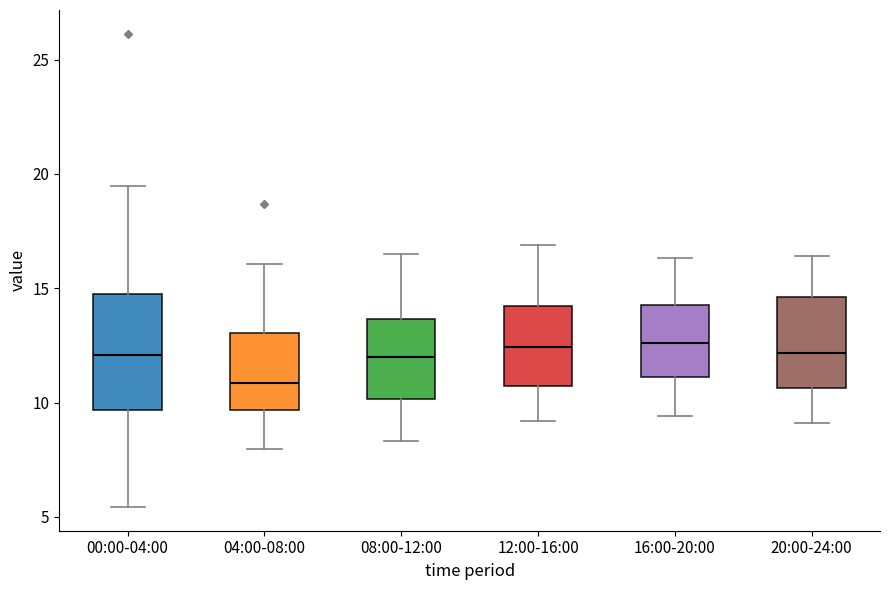

Reading left to right, transcribe this box plot: for each box, give where its median line is, the range the box spans, and where its two whiskers end, as read against the y-axis. The values are not printed on the chart, so give them approximately, as read against the axis.

00:00-04:00: median 12.0, box 9.5 to 15.0, whiskers 5.5 to 19.5
04:00-08:00: median 11.0, box 9.5 to 13.0, whiskers 8.0 to 16.0
08:00-12:00: median 12.0, box 10.0 to 13.5, whiskers 8.5 to 16.5
12:00-16:00: median 12.5, box 10.5 to 14.0, whiskers 9.0 to 17.0
16:00-20:00: median 12.5, box 11.0 to 14.5, whiskers 9.5 to 16.5
20:00-24:00: median 12.0, box 10.5 to 14.5, whiskers 9.0 to 16.5